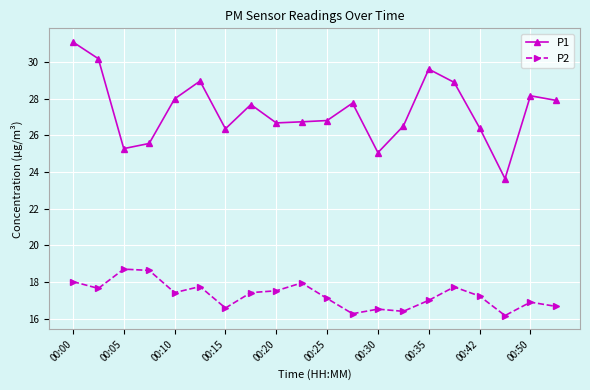

Which series has the widest spread of values?

P1